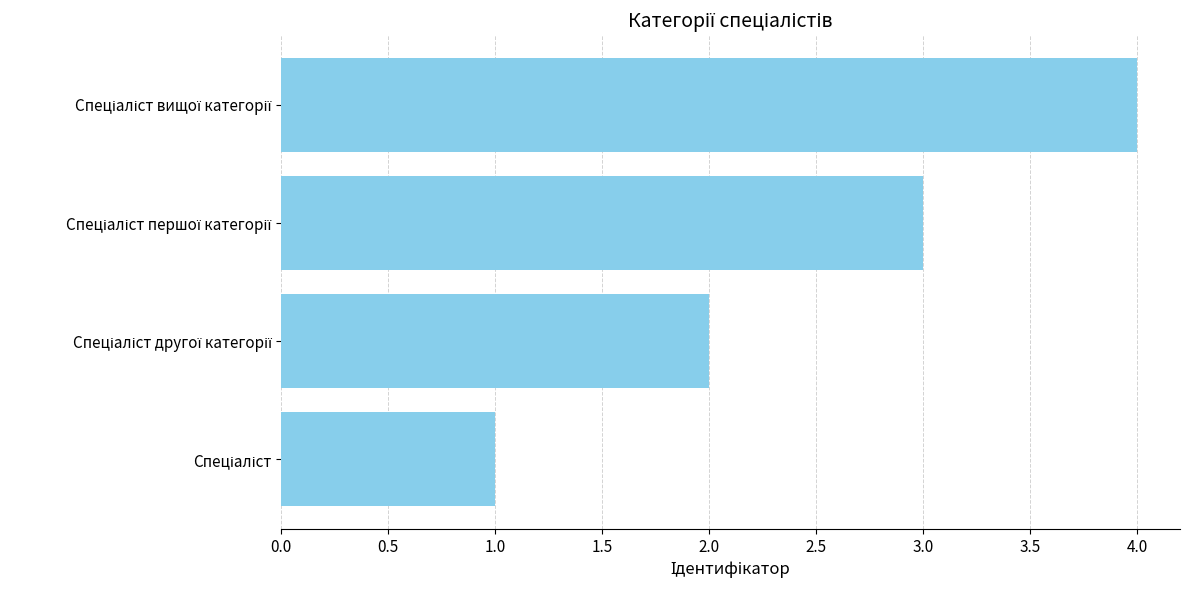

What is the difference between the maximum and minimum values?

3